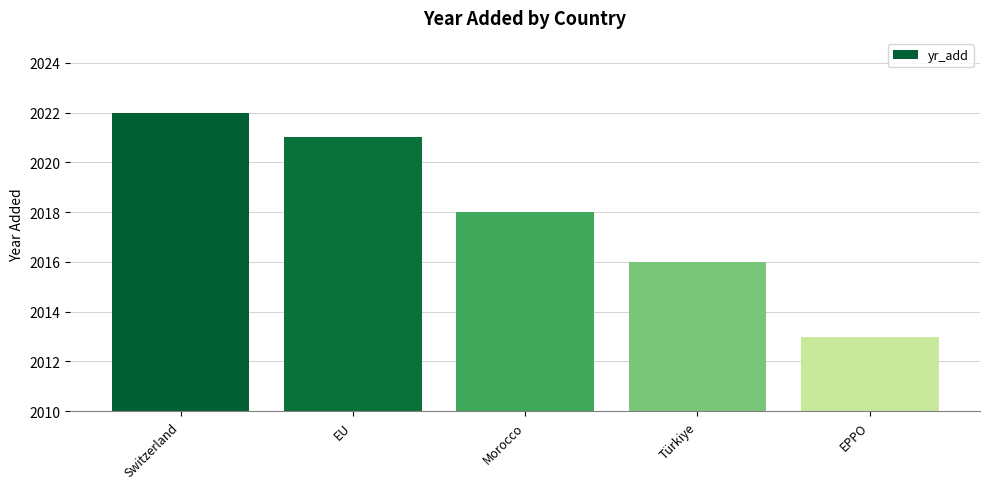

How many data points does each series have?

5